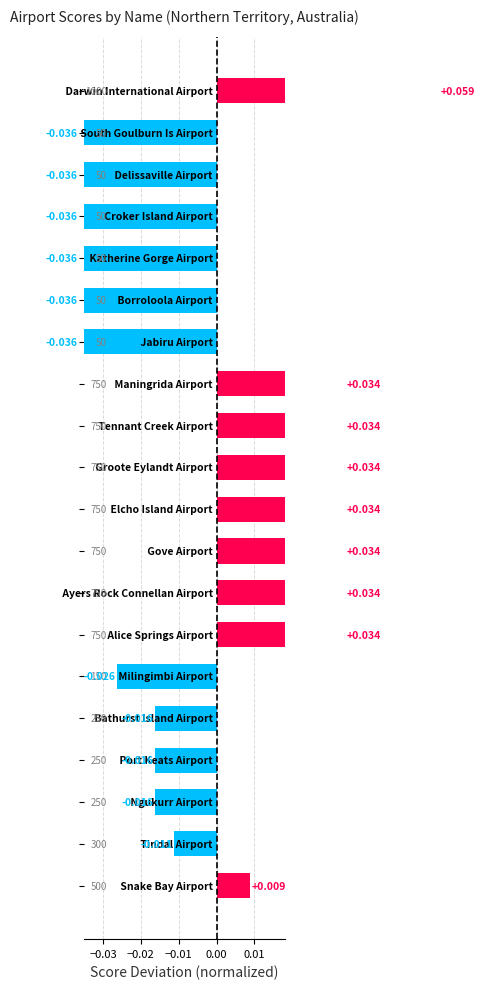

What is the difference between the maximum and minimum values?

0.1